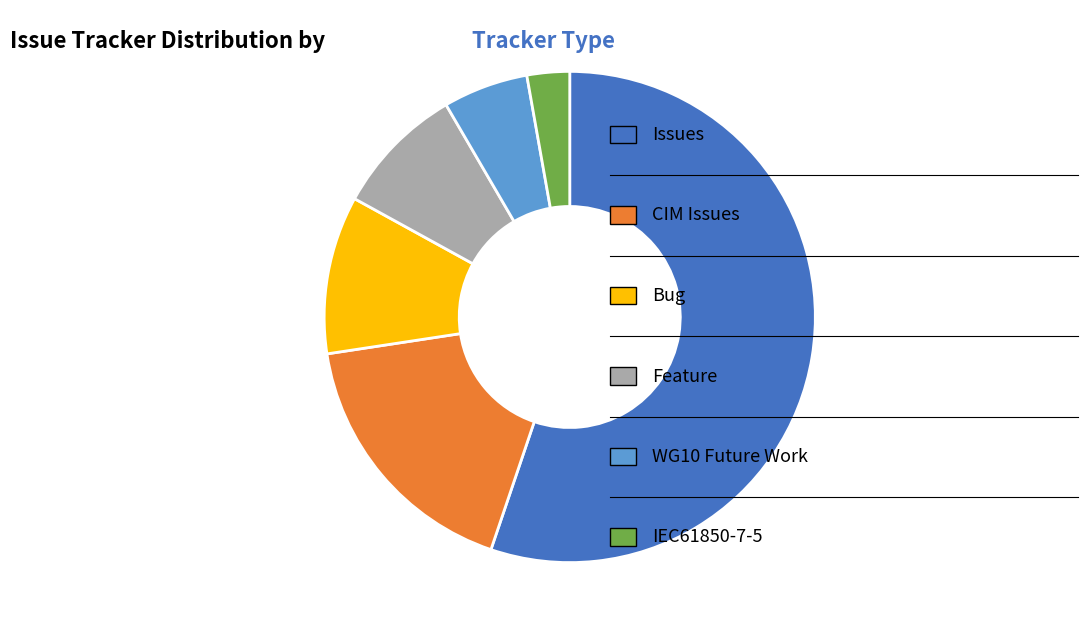

Does any single category account for the majority?

Yes